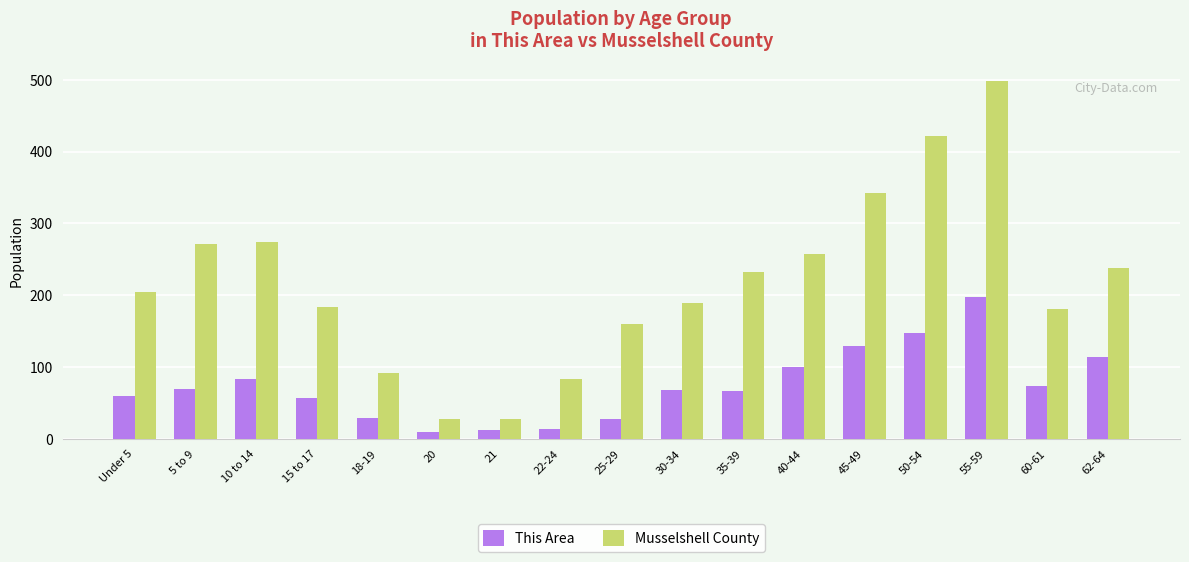

What is the label of the 6th bar from the left?

20